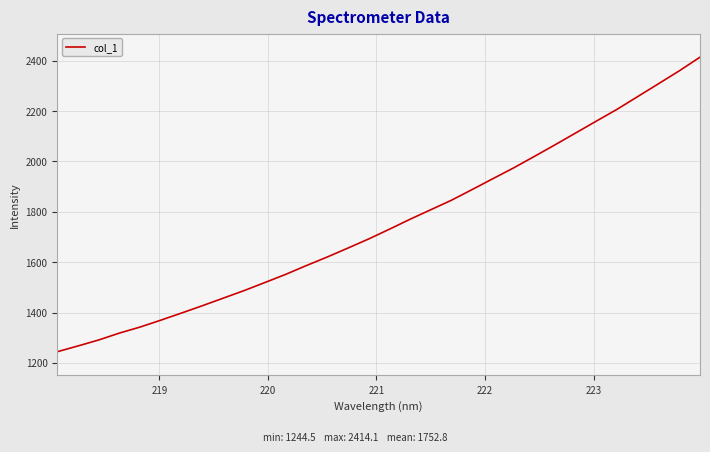

What is the average value?

1752.8